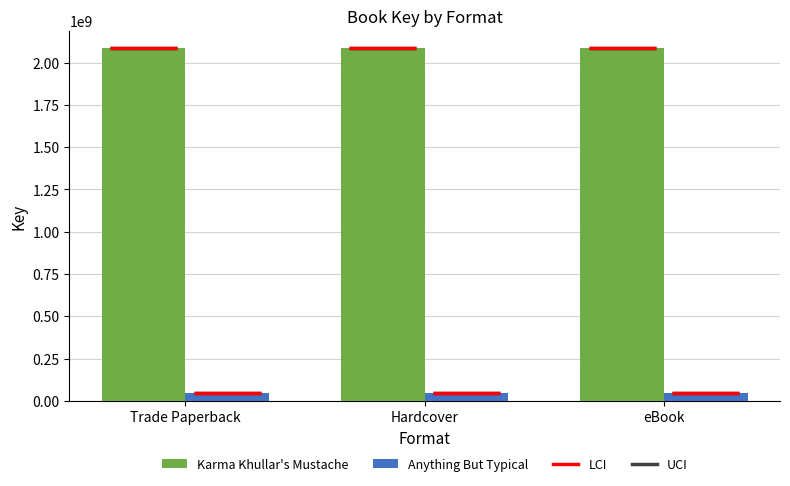

How many bars are there in total?

6